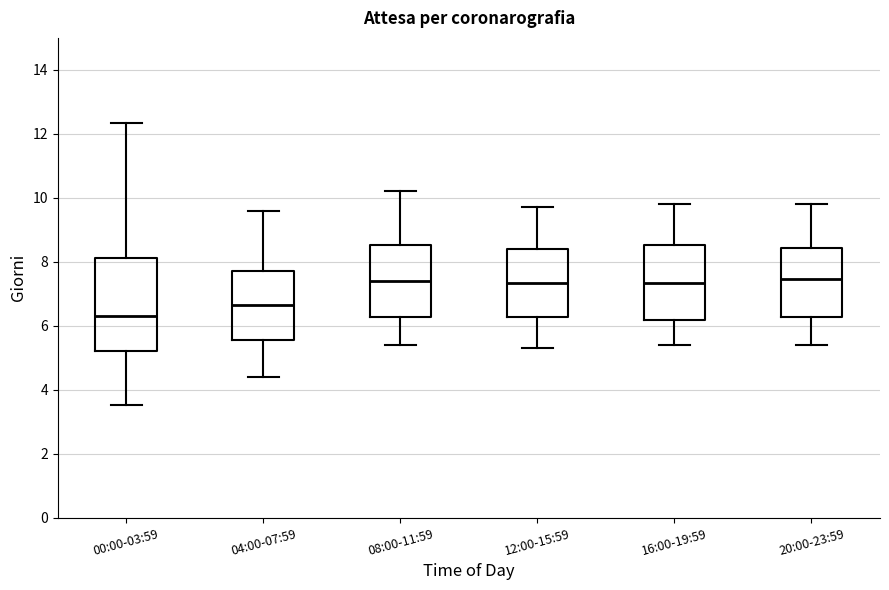

Reading left to right, transcribe this box plot: for each box, give where its median line is, the range the box spans, and where its two whiskers end, as read against the y-axis. The values are not printed on the chart, so give them approximately, as read against the axis.

00:00-03:59: median 6.4, box 5.2 to 8.2, whiskers 3.6 to 12.4
04:00-07:59: median 6.6, box 5.6 to 7.8, whiskers 4.4 to 9.6
08:00-11:59: median 7.4, box 6.2 to 8.6, whiskers 5.4 to 10.2
12:00-15:59: median 7.4, box 6.2 to 8.4, whiskers 5.4 to 9.8
16:00-19:59: median 7.4, box 6.2 to 8.6, whiskers 5.4 to 9.8
20:00-23:59: median 7.4, box 6.2 to 8.4, whiskers 5.4 to 9.8